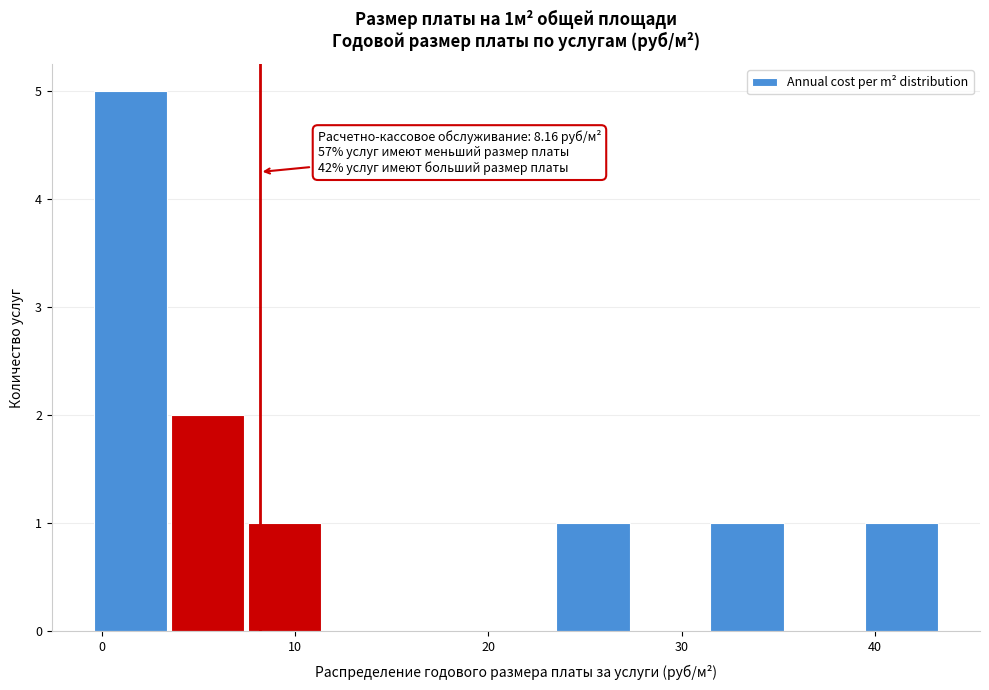

Read against the x-axis, roughly where is the centre of the tallest bar?

1